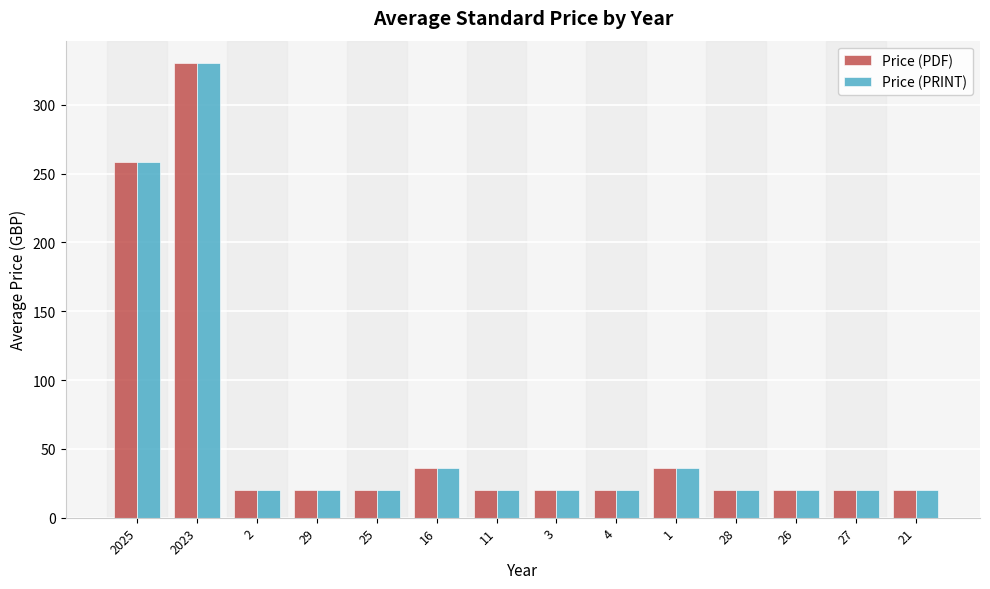

How many series are shown in this chart?

2